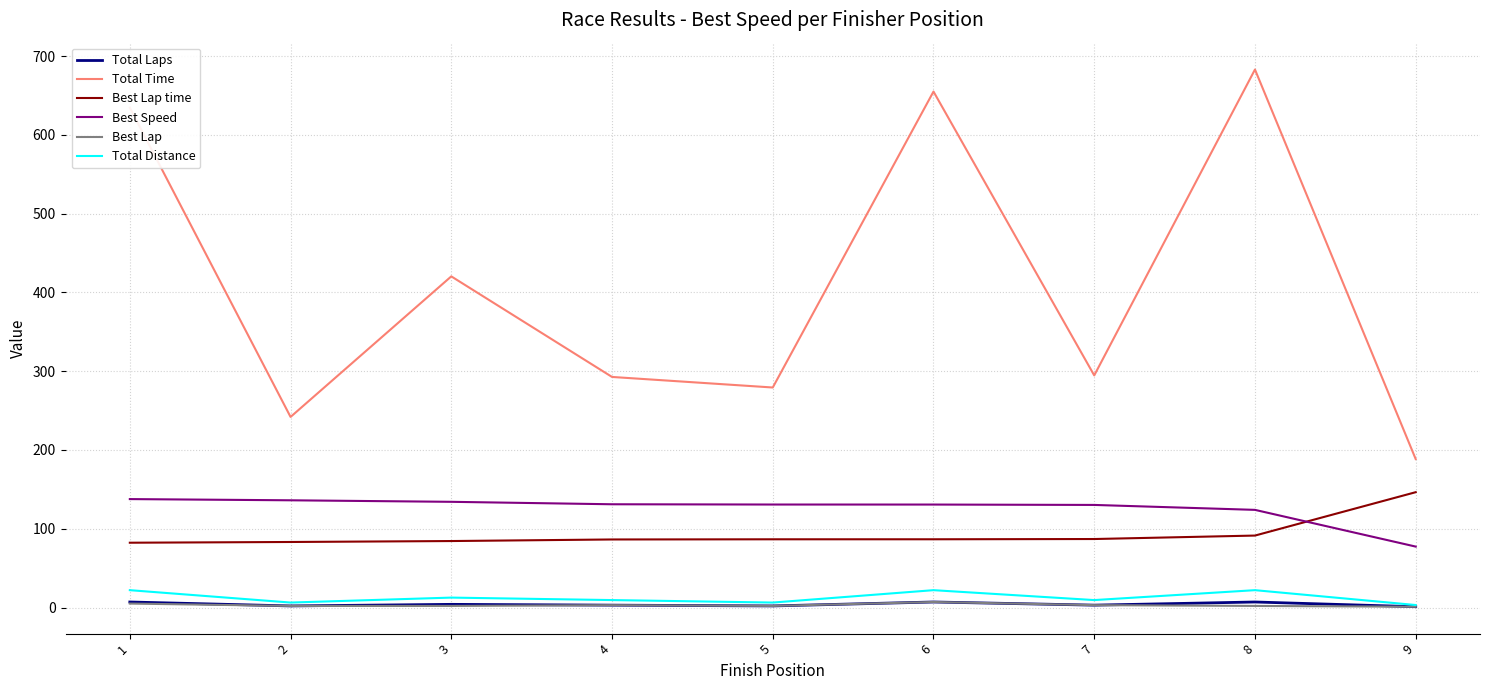

What is the difference between the maximum and second lowest values in the Total Distance series?

15.7